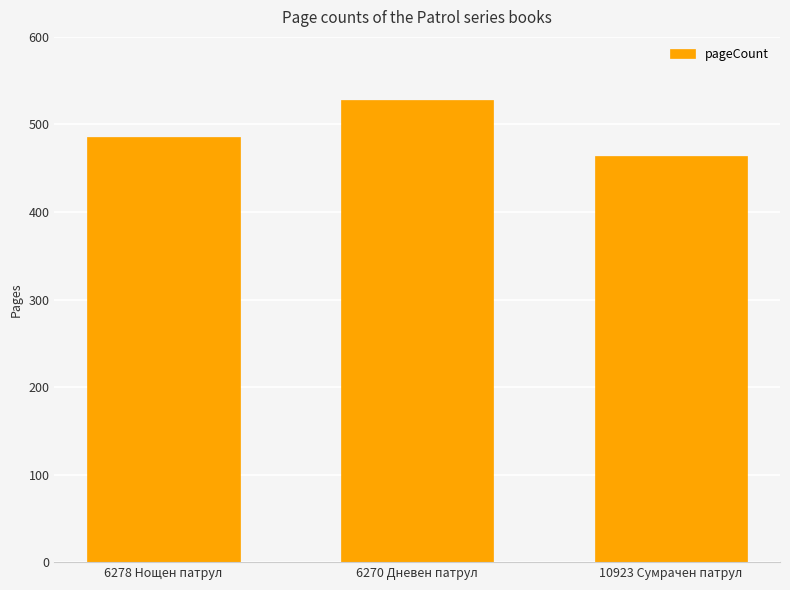

What is the sum of the values at 6278 Нощен патрул and 10923 Сумрачен патрул?

950